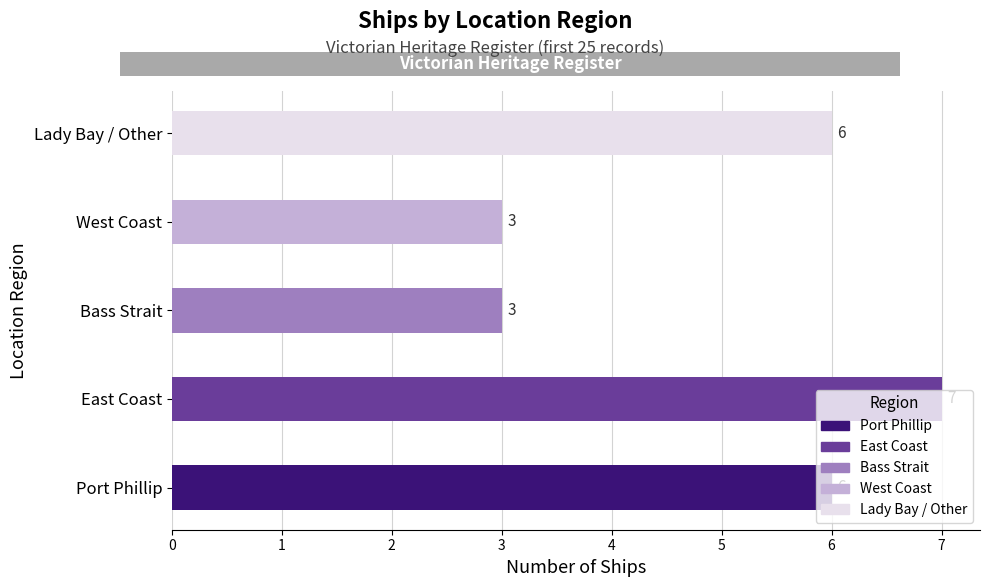

What is the difference between the maximum and minimum values?

4